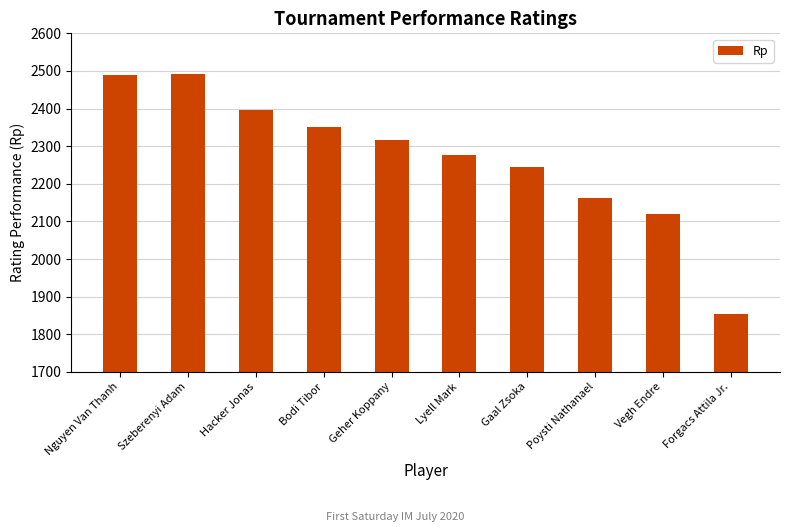

What is the minimum value shown in the chart?

1854